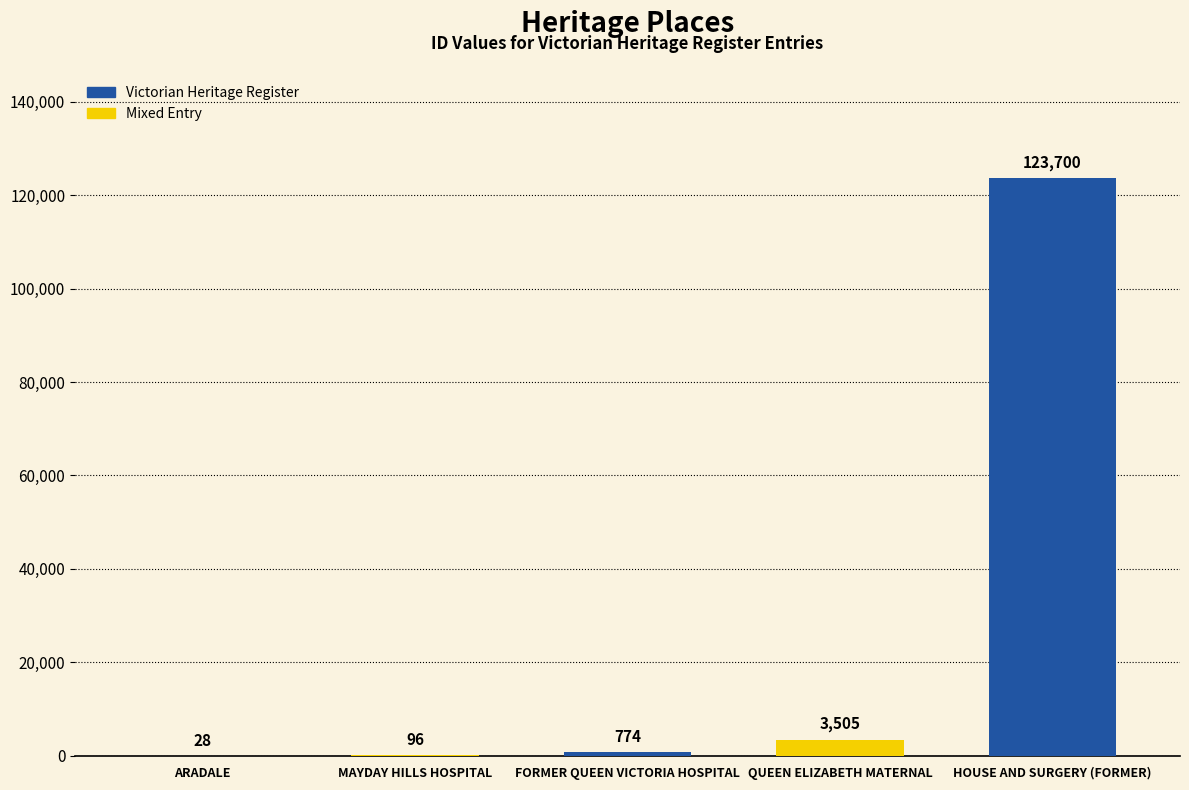

What is the sum of all values?

128103